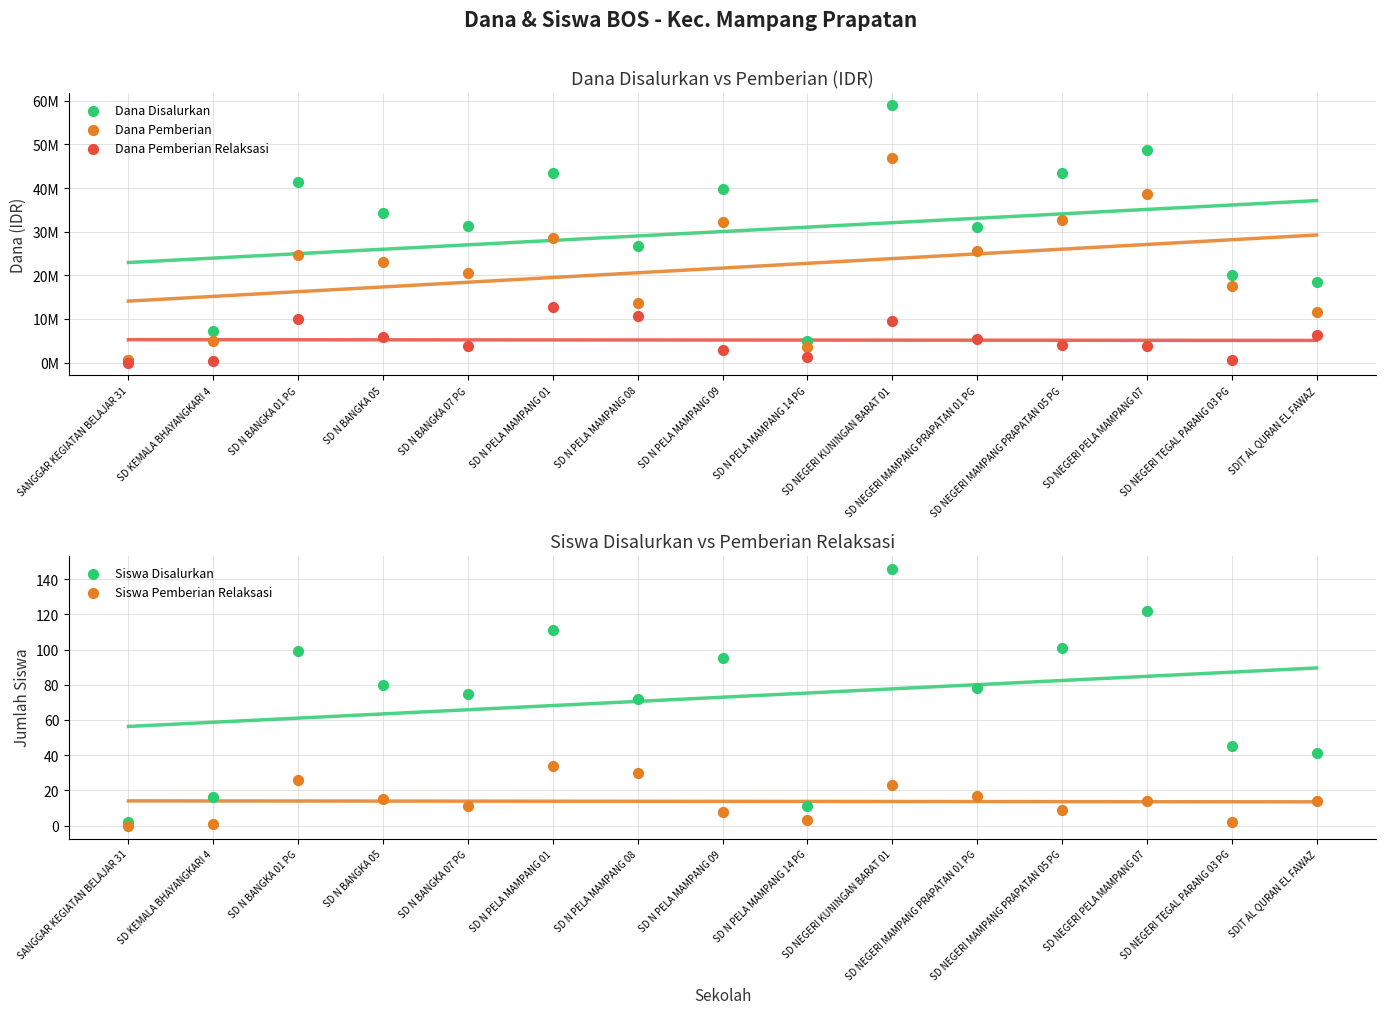

Which series contains the highest Y value?

Dana Disalurkan